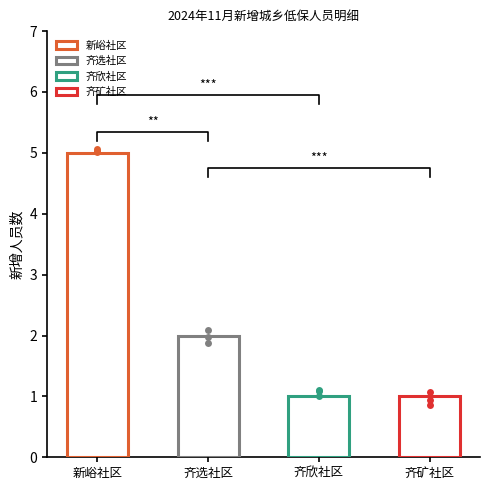

Which has a higher value, 新峪社区 or 齐选社区?

新峪社区